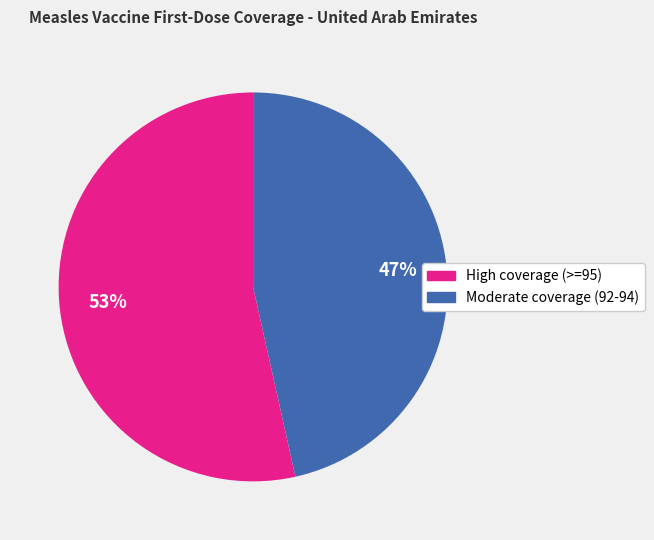

To the nearest percent, what is the average slice percentage?

50%